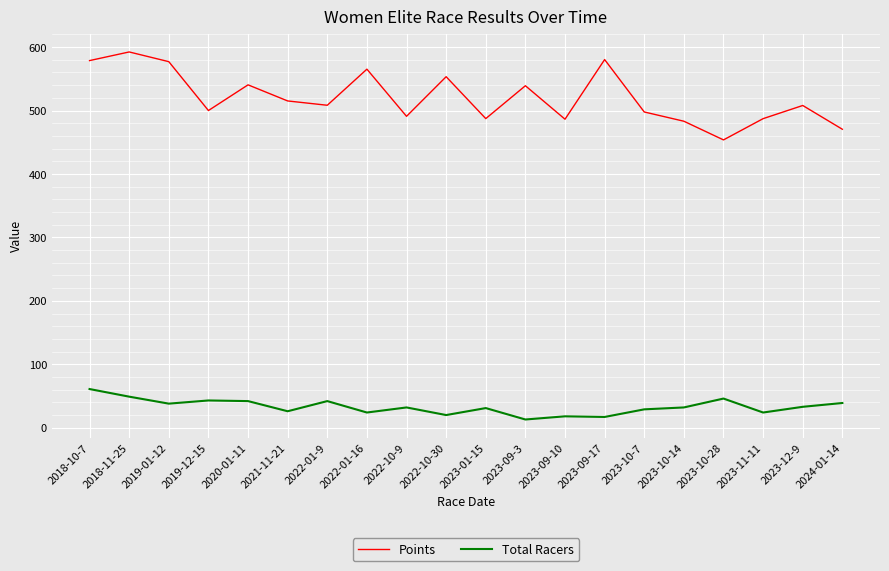

What position from the right is 2023-12-9?

2